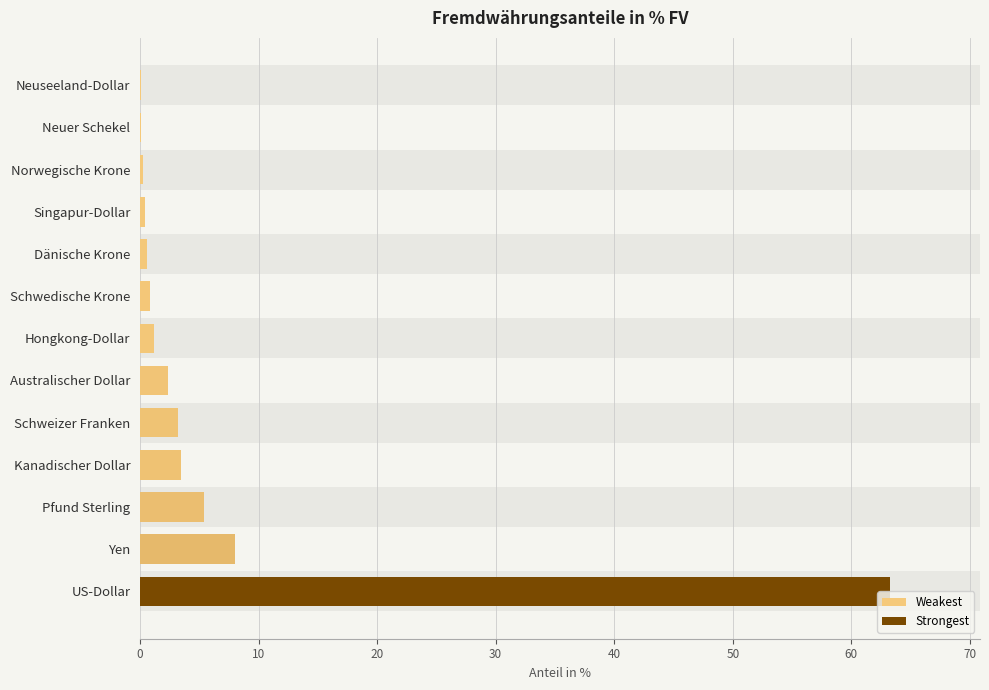

What is the difference between the maximum and minimum values?

63.2